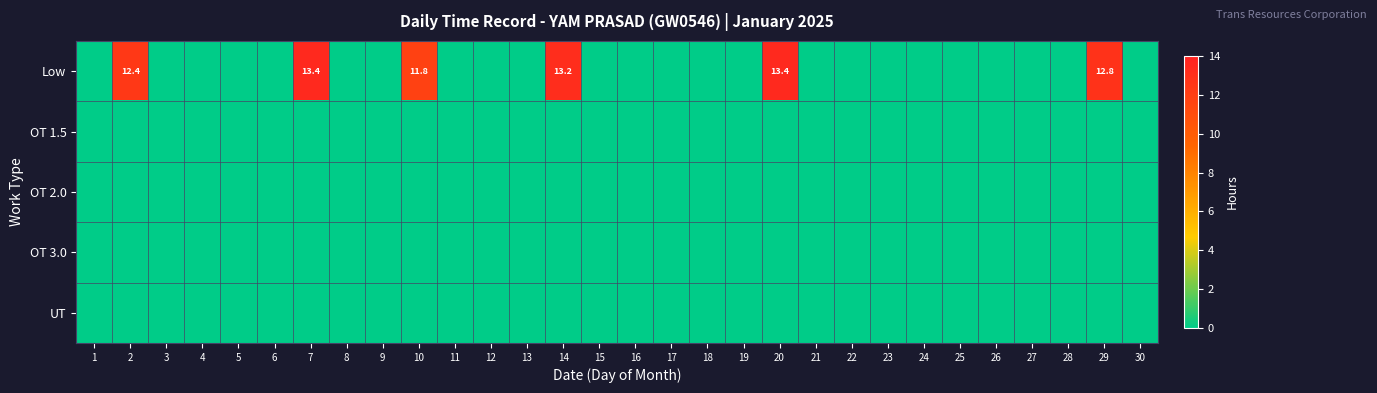

Count the number of categories in the chart.

30